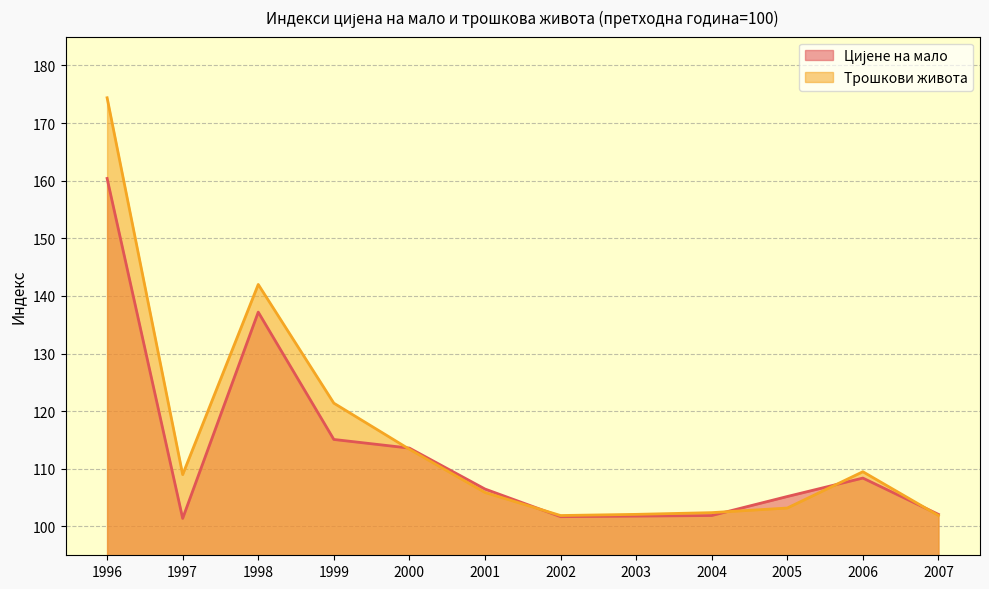

Which series has the widest spread of values?

Трошкови живота